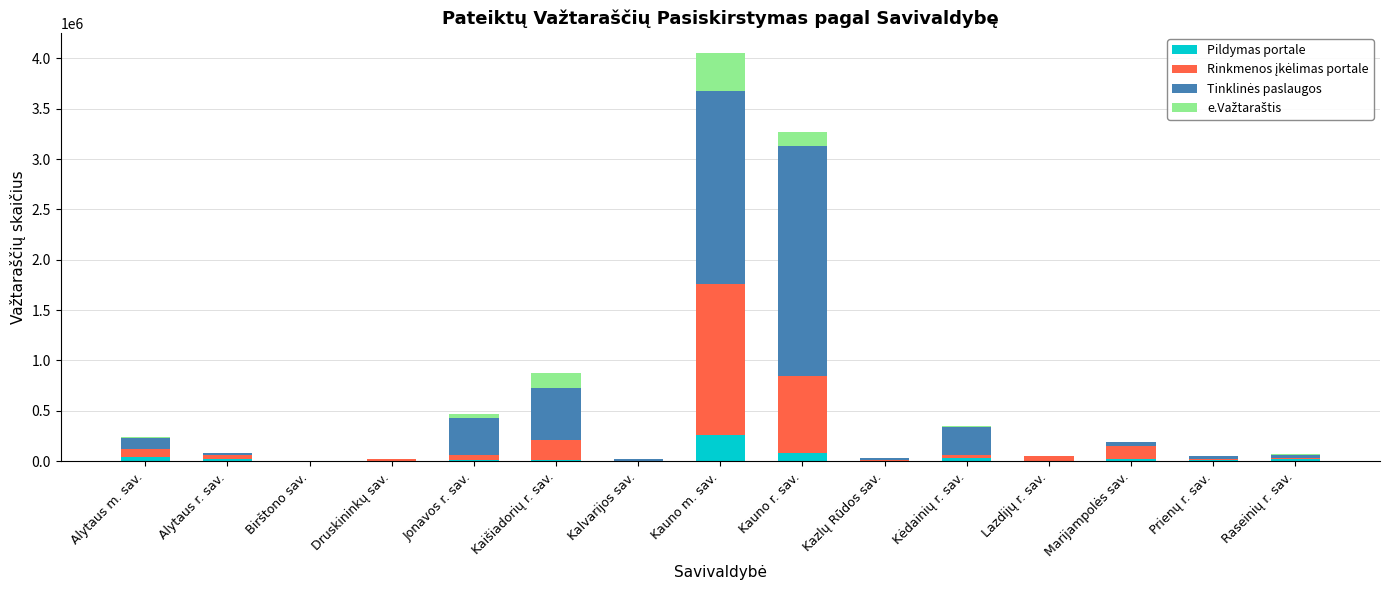

Which category has the highest value in the Pildymas portale series?

Kauno m. sav.